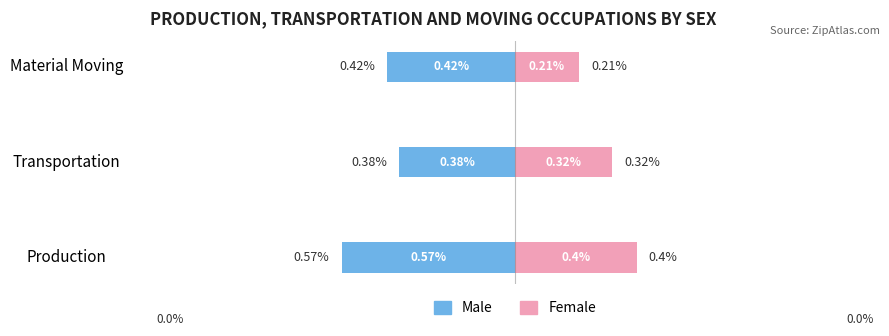

Reading left to right, extract all data points from this chart.

Male: -0.6	-0.4	-0.4
Female: 0.4	0.3	0.2